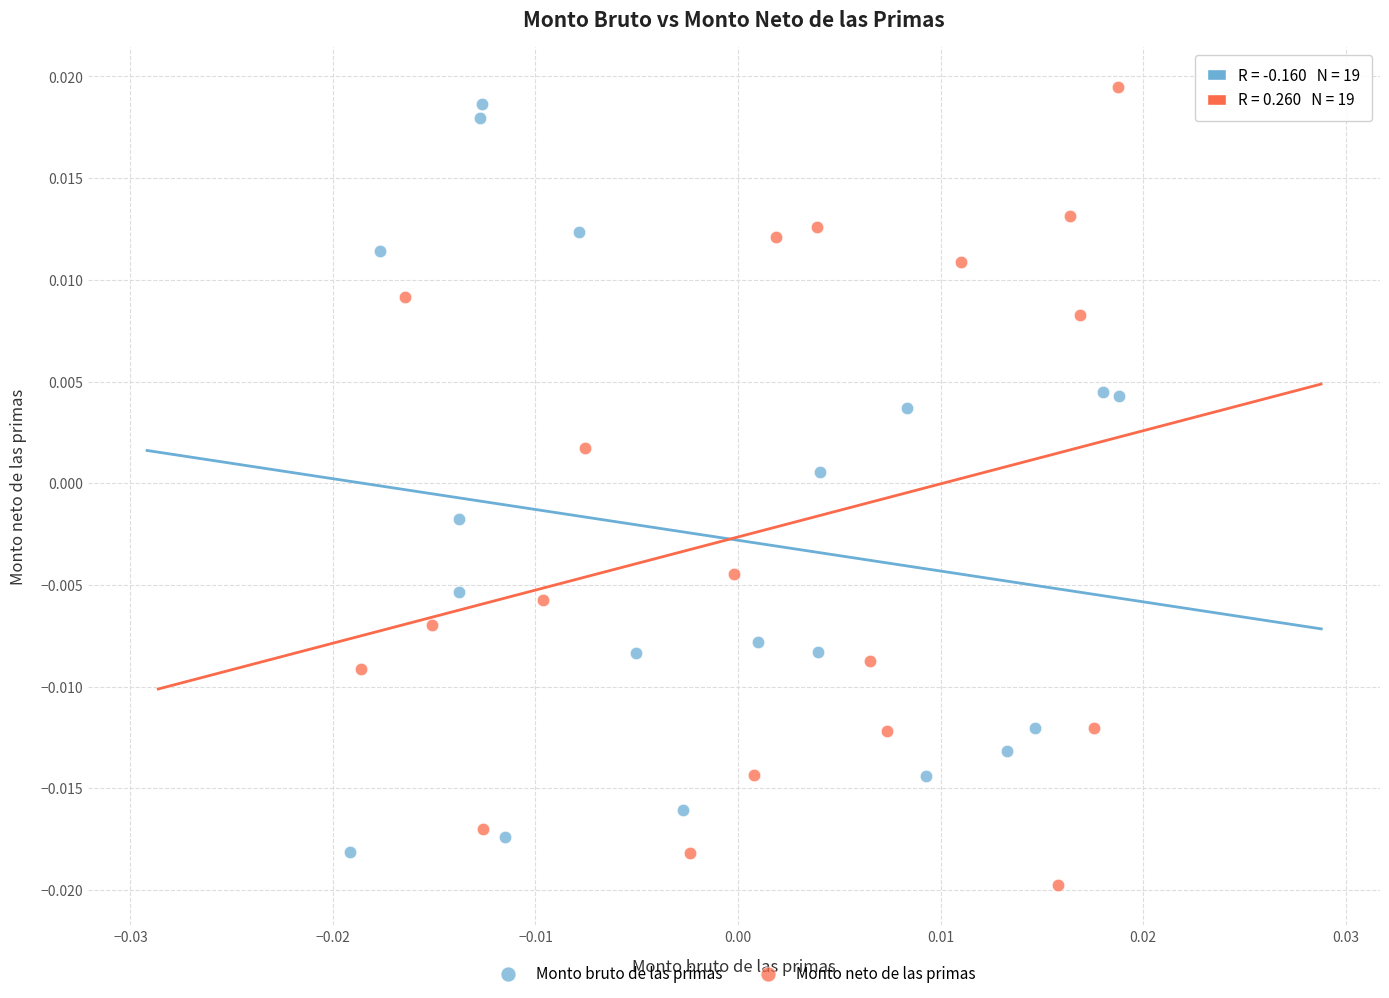

Which series has the largest Y range (max minus min)?

Monto neto de las primas